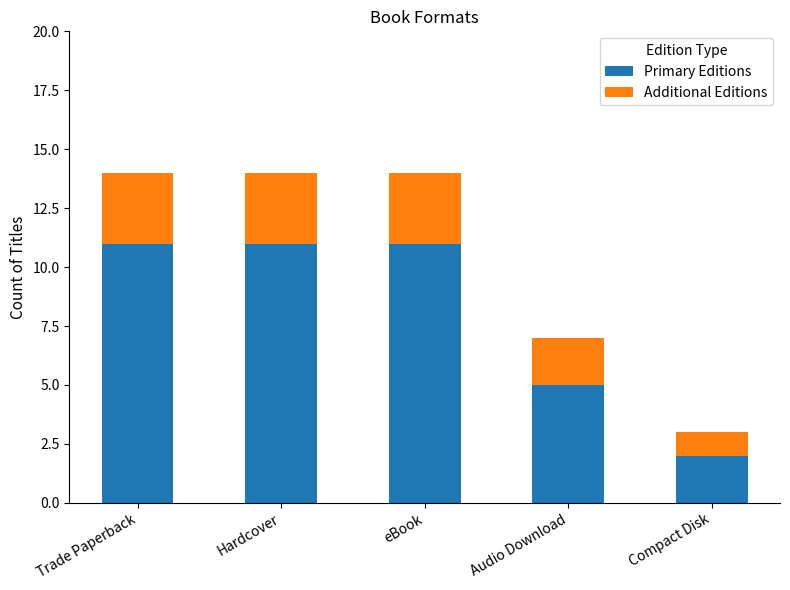

What is the maximum value for Primary Editions?

11